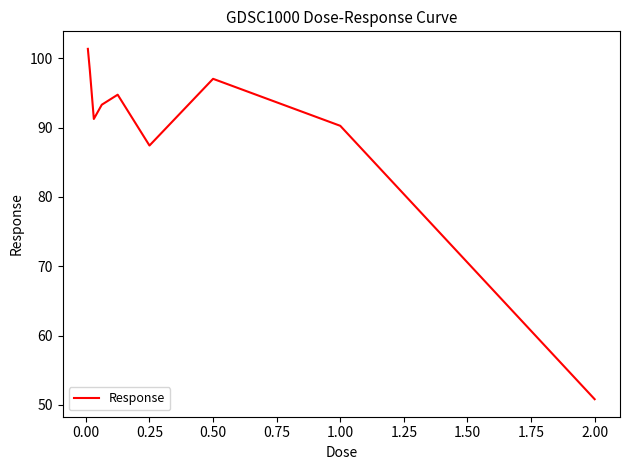

What is the difference between the maximum and minimum values?

50.5